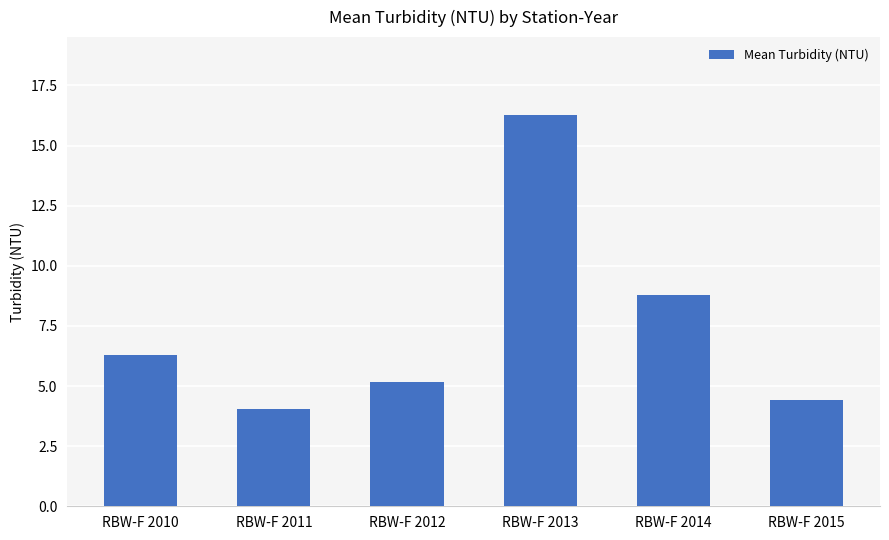

What is the difference between the maximum and minimum values?

12.2